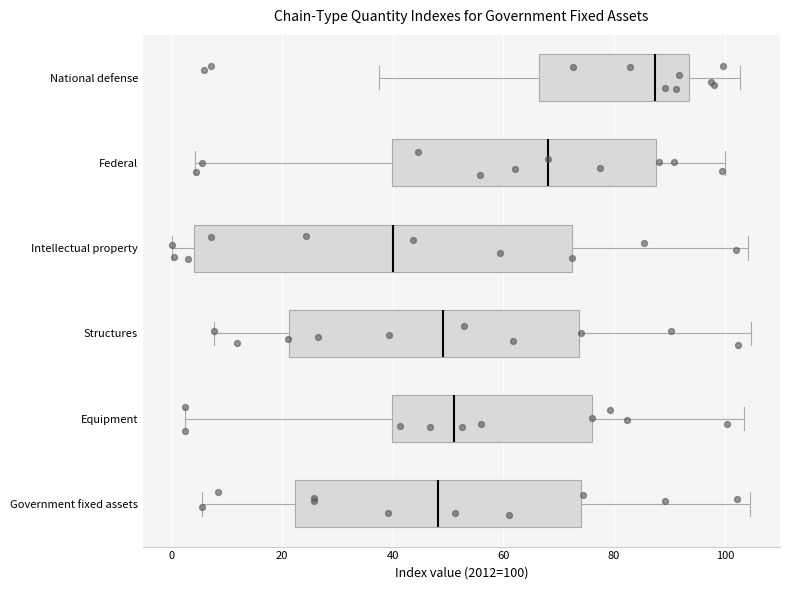

Which box is the widest, from its left edge to its right edge?

Intellectual property